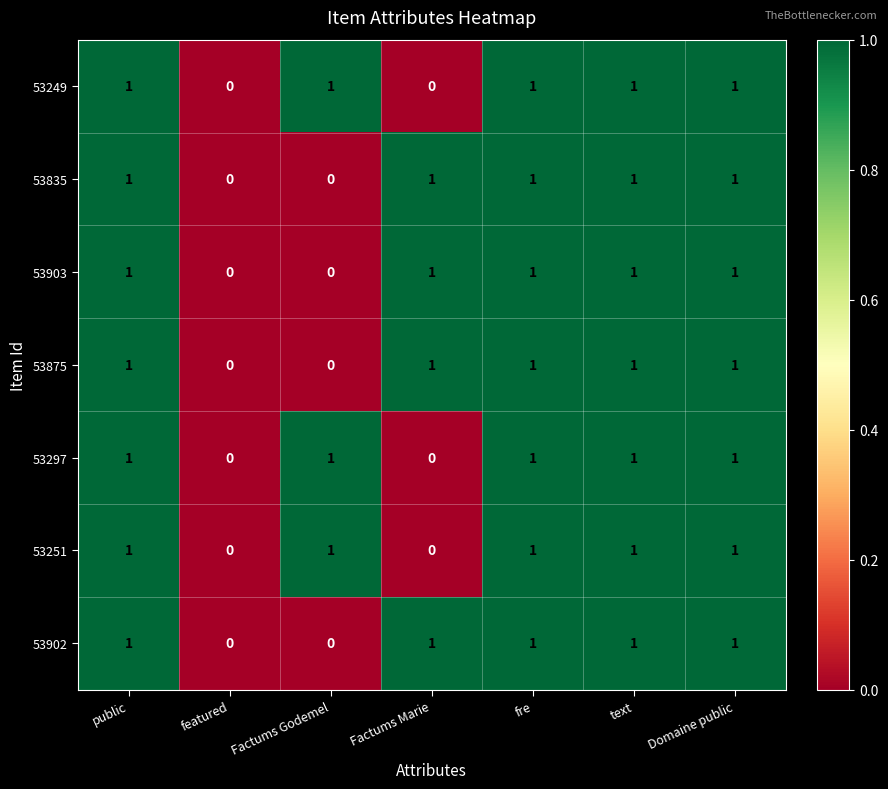

How many categories are shown in the chart?

7